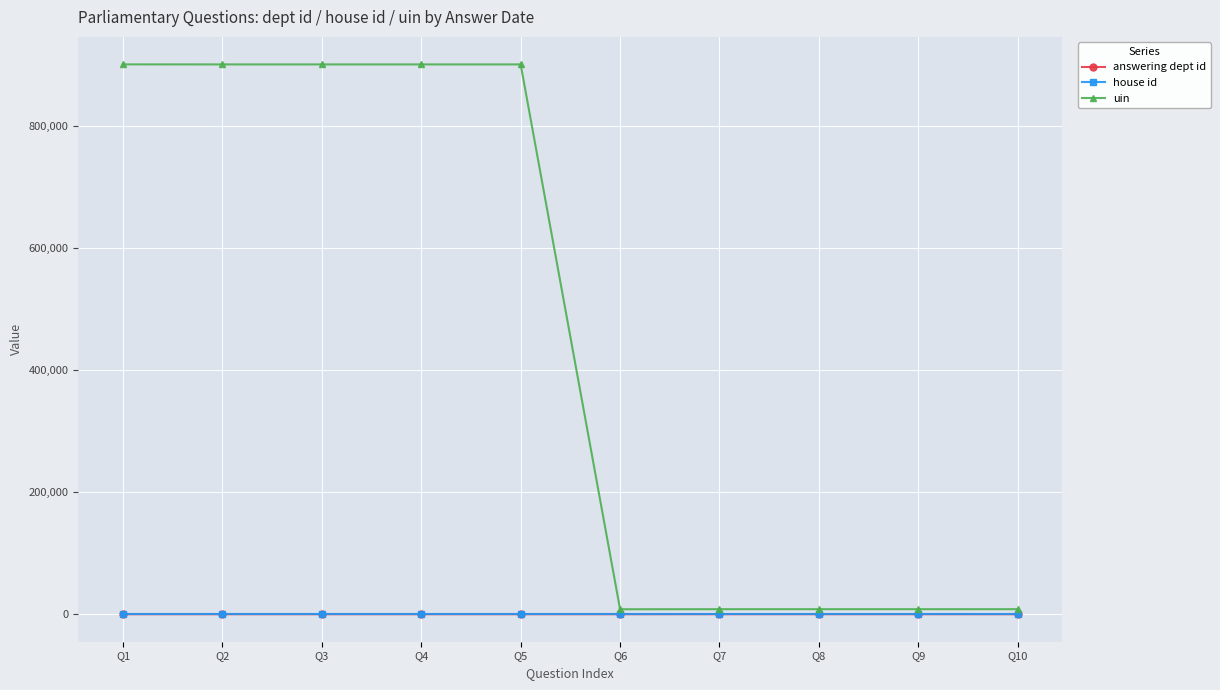

At how many categories does at least one series exceed 119394?

5